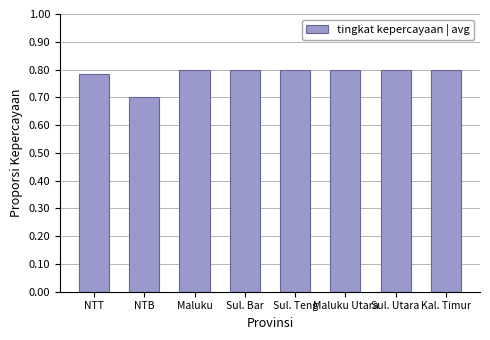

What is the difference between the maximum and minimum values?

0.1